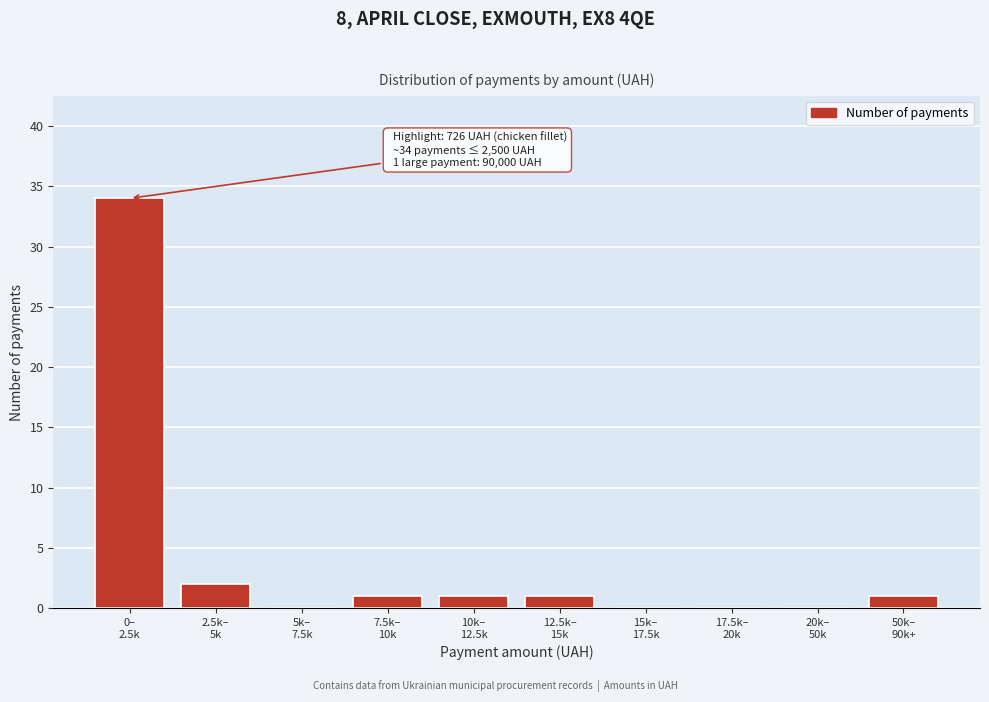

What is the greatest value displayed?

34